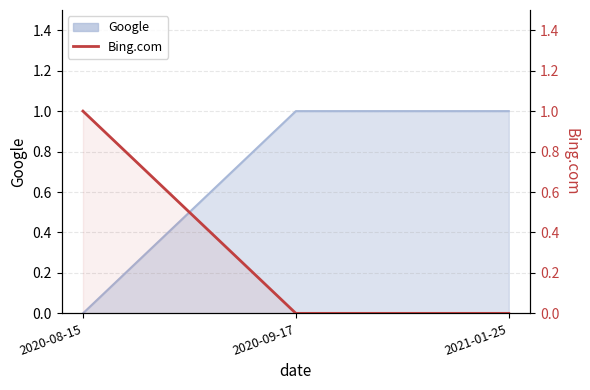

How many values are between 0 and 1?

3